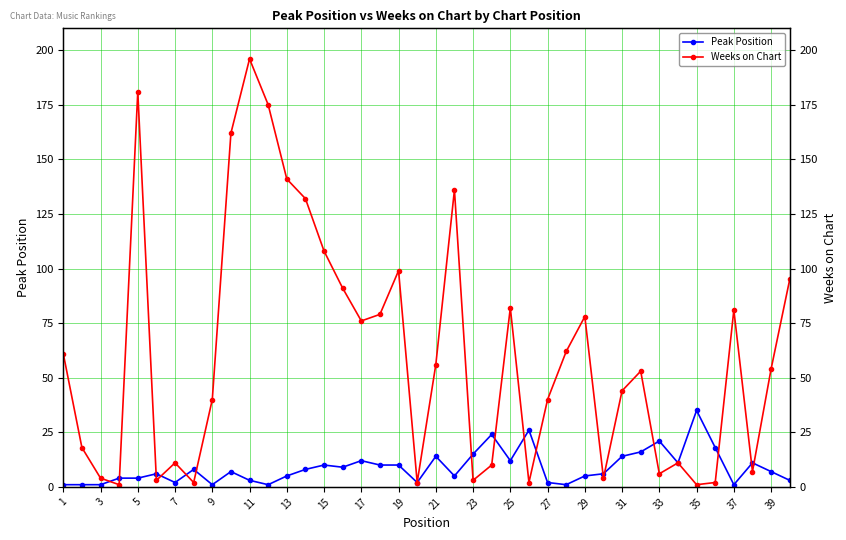

How many interior local peaks does the Peak Position series have?

11